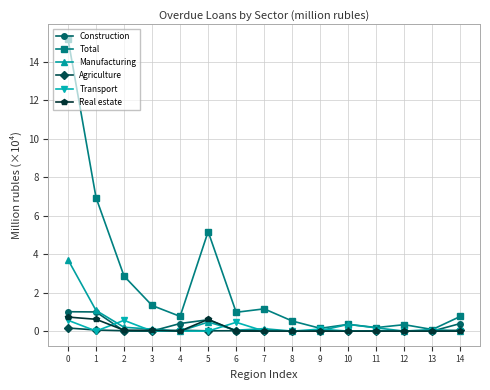

Is the value of Total at 8 greater than the value of Manufacturing at 3?

Yes